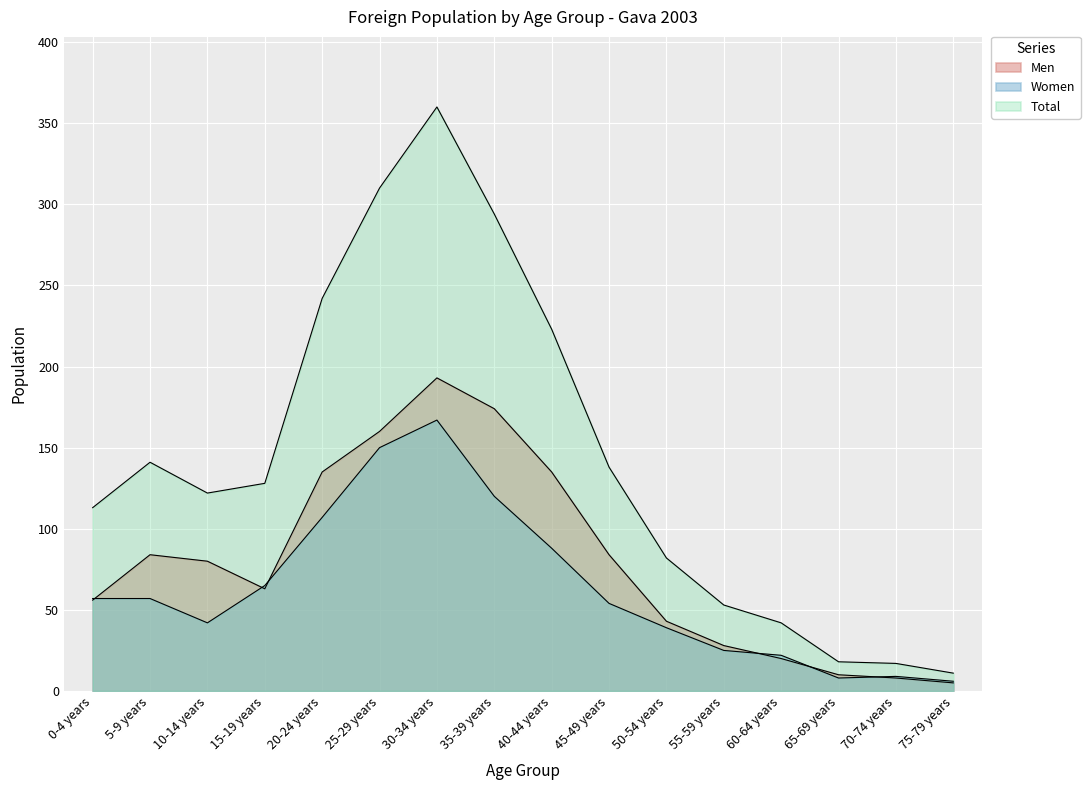

What position from the left is 15-19 years?

4